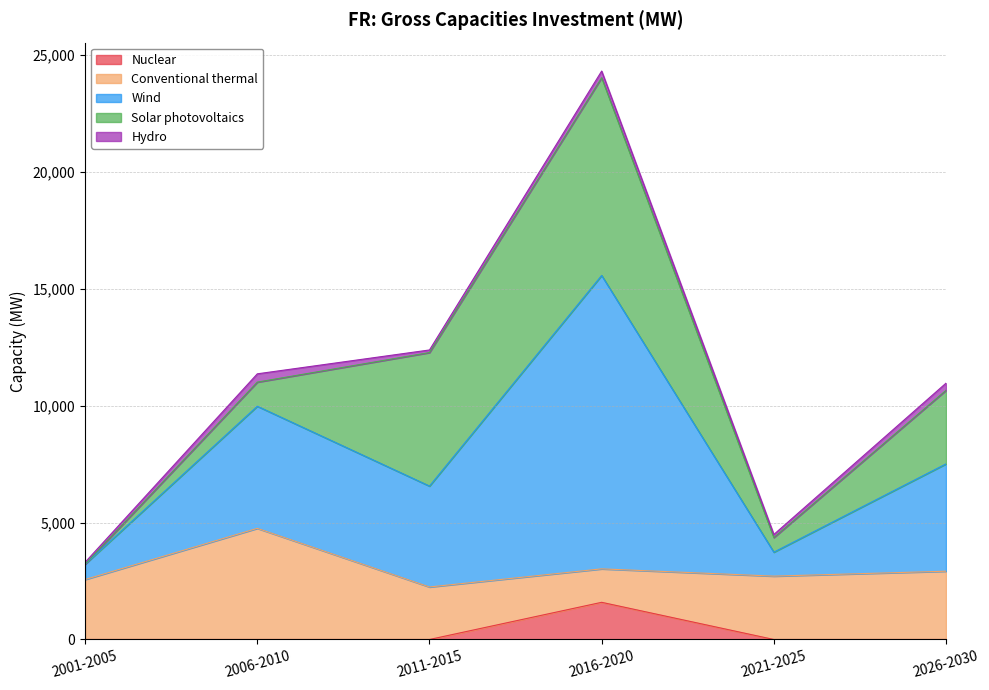

What position from the left is 2021-2025?

5